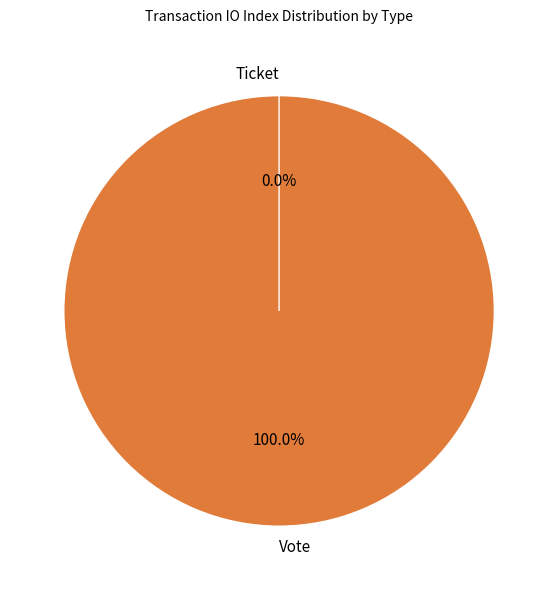

To the nearest percent, what percentage of the pie is Vote?

100%